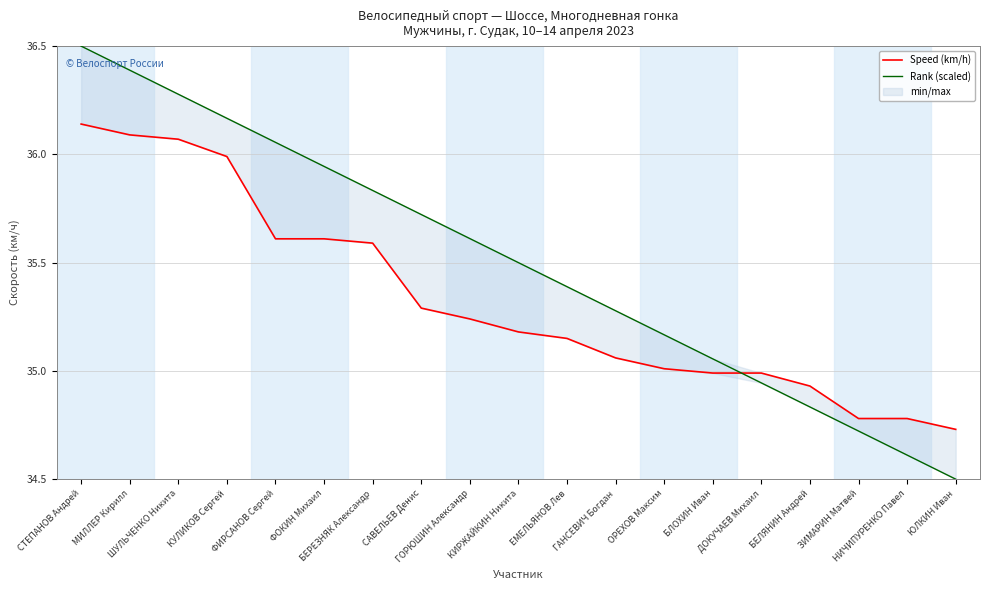

What is the label of the 9th point from the left?

ГОРЮШИН Александр